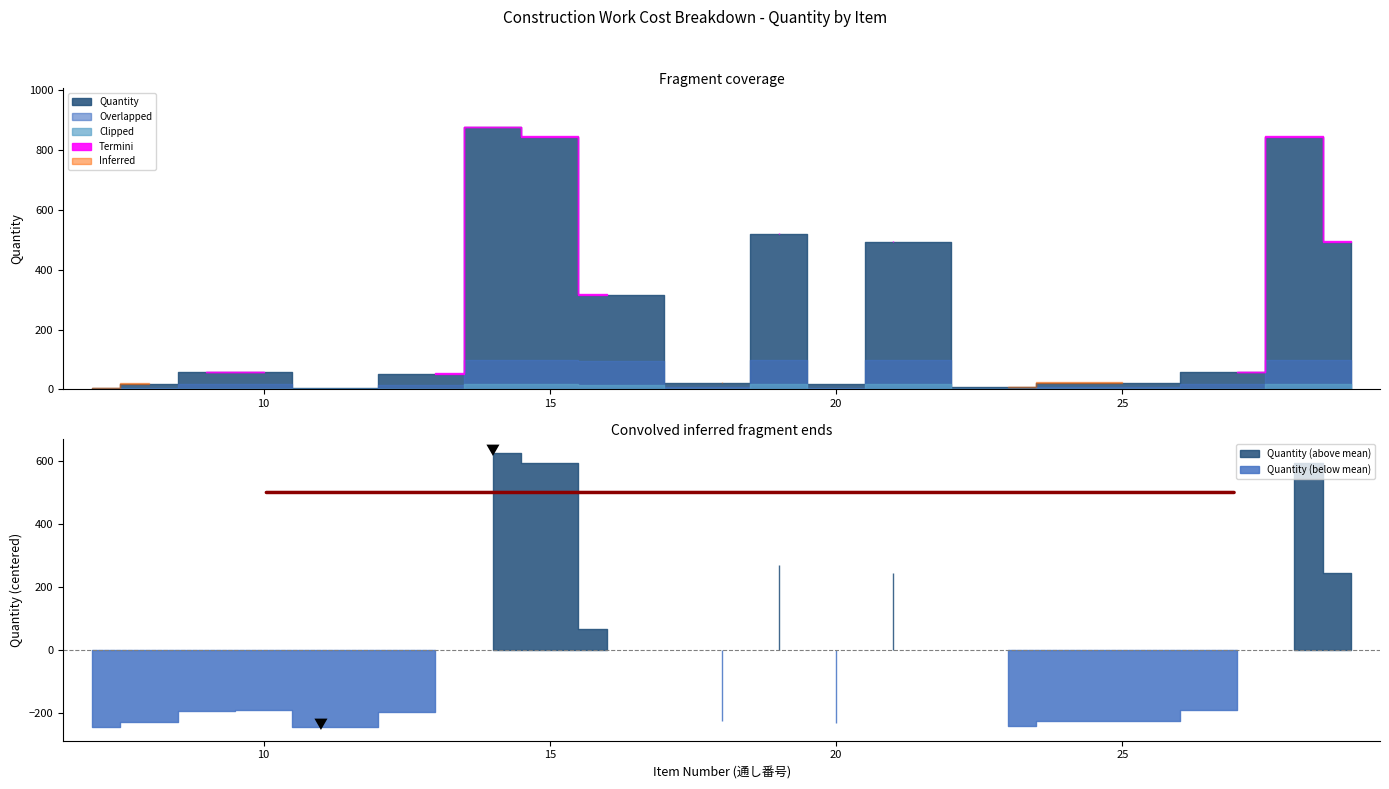

Where does the Quantity series first go above 57?

10